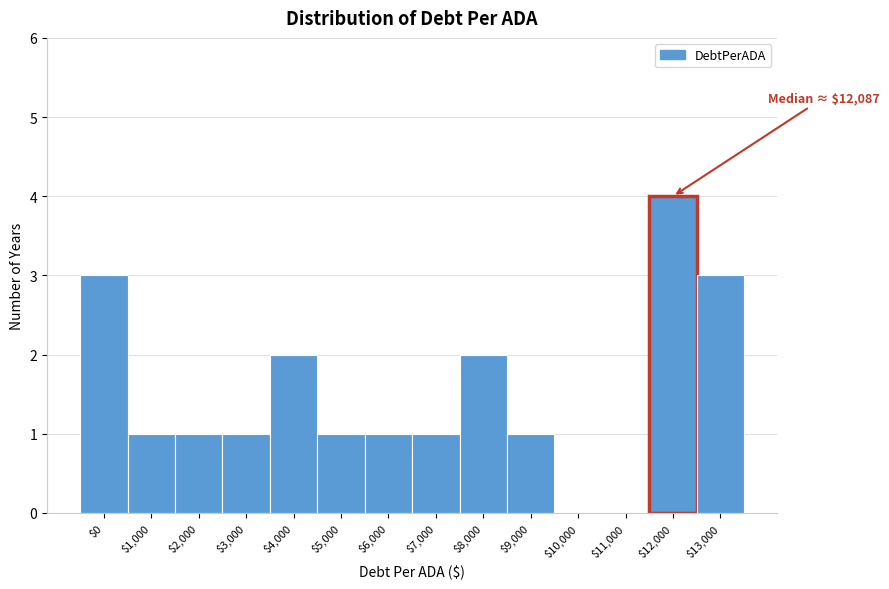

What is the sum of all values?

21